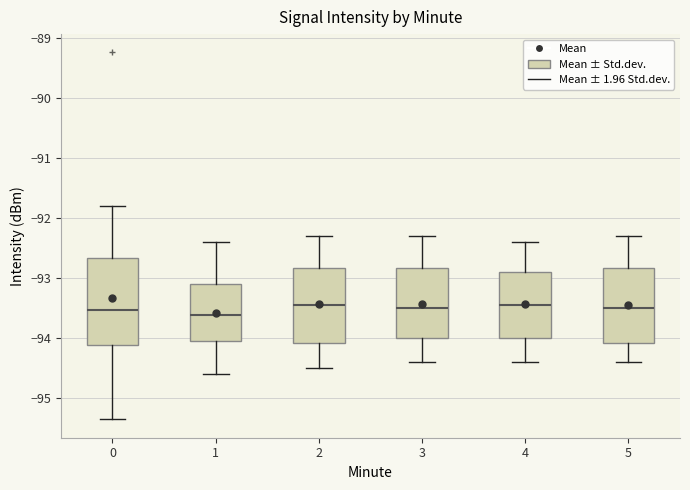

Which box is the tallest, from its lower edge to its upper edge?

0